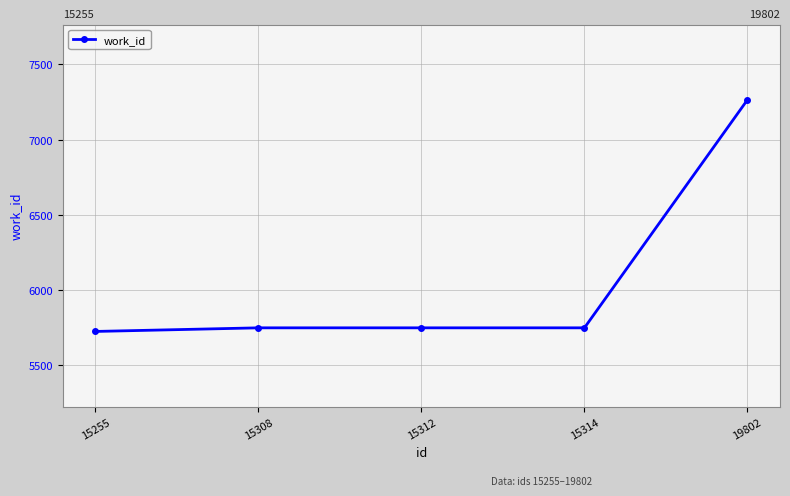

Which label corresponds to the smallest value in the chart?

15255